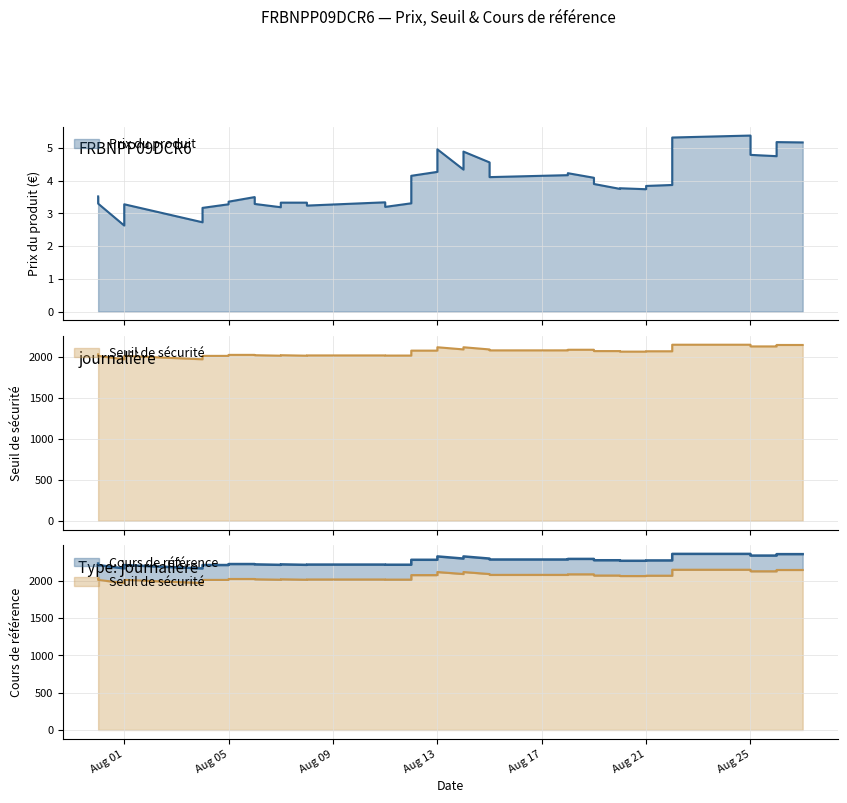

The value of Seuil de securite at 2025-08-06 is 3631.0. True or false?

False